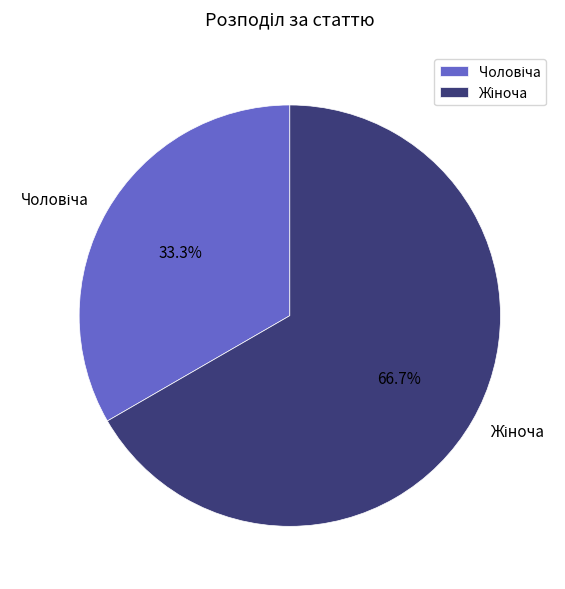

To the nearest percent, what is the average slice percentage?

50%